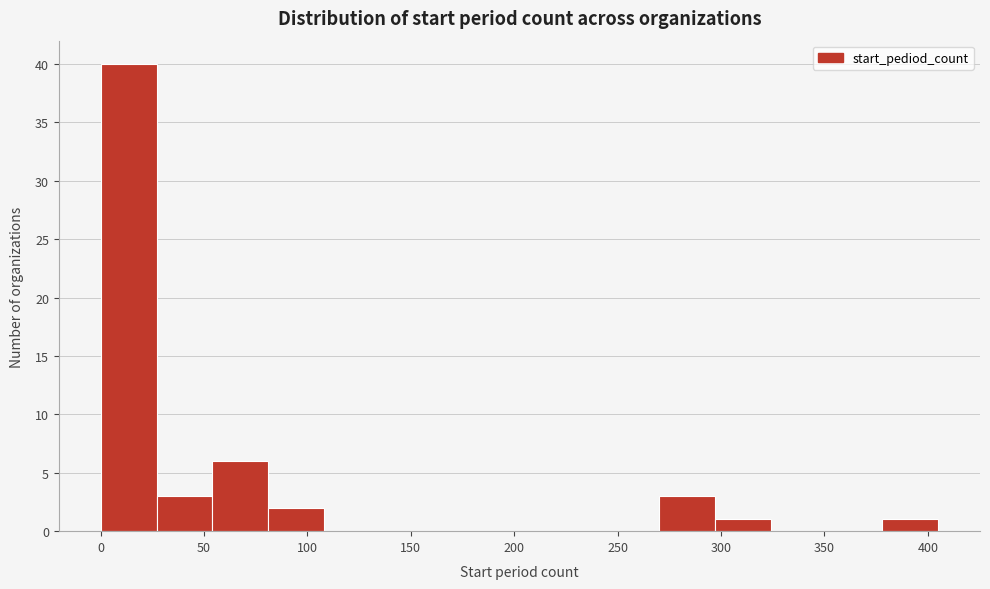

Which range on the x-axis has the tallest bar?

0 to 27